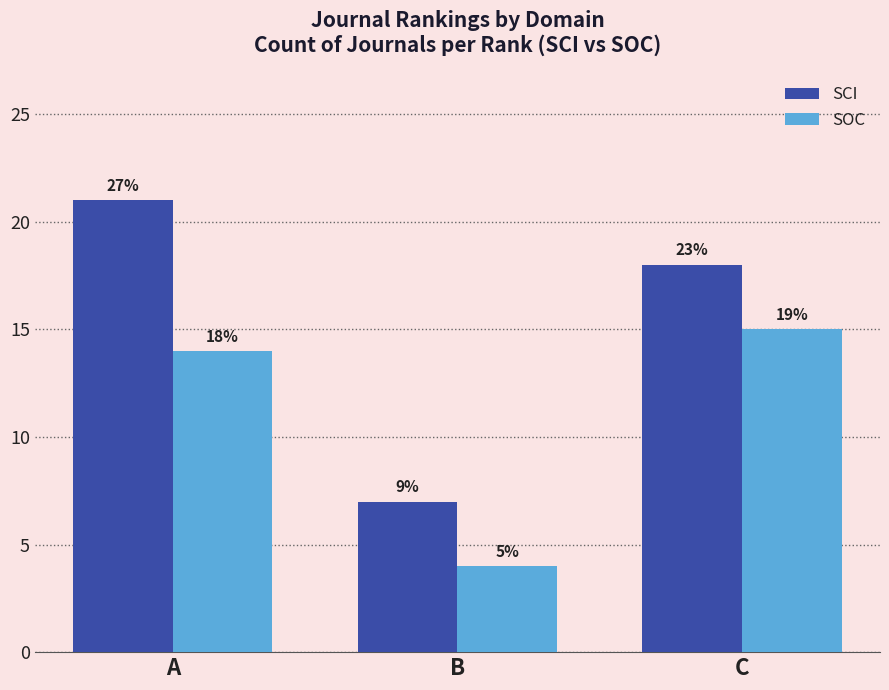

How many SCI values are between 7 and 21?

3